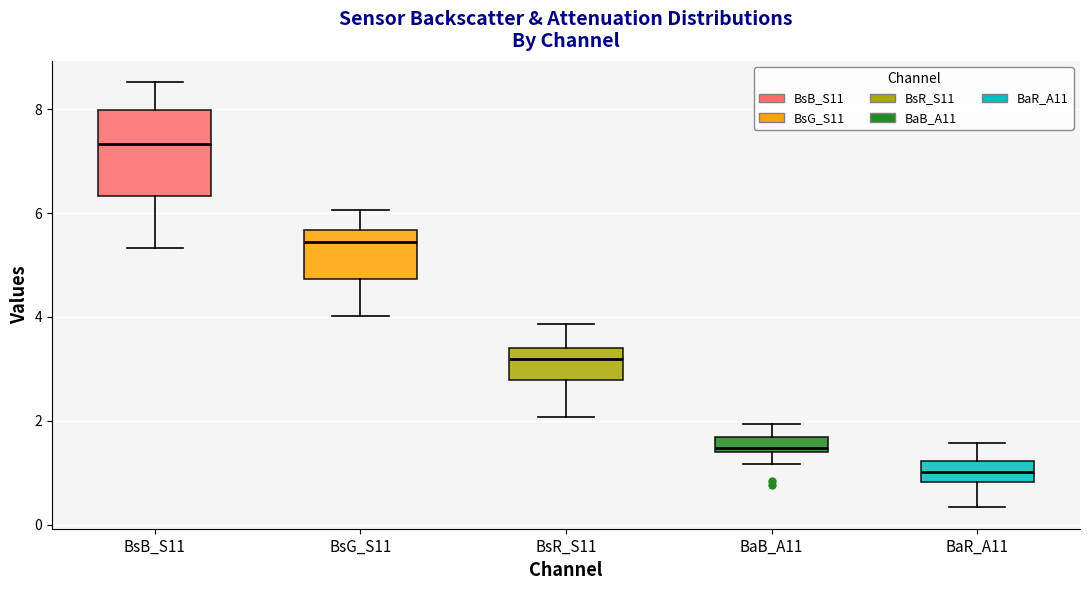

Where does the lower whisker of the box for BaR_A11 end on the y-axis? The values are not printed on the chart, so give them approximately, as read against the axis.

0.4